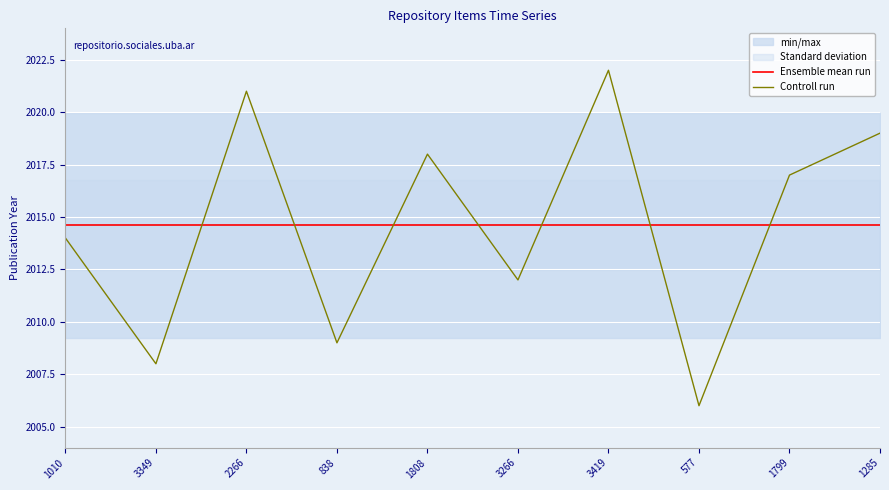

What is the value of the Ensemble mean run point at the 2nd from the left?

2014.6